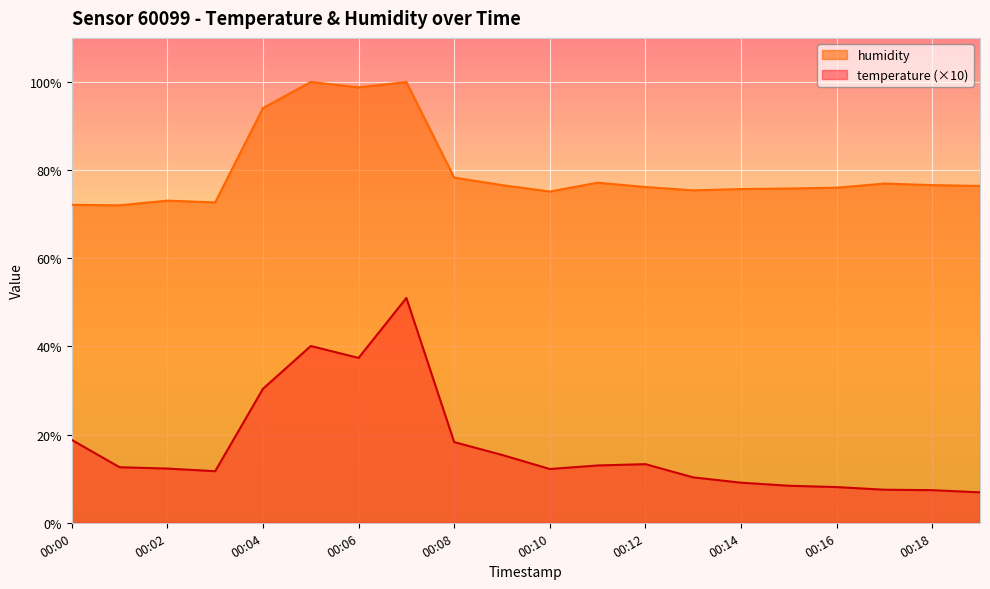

Reading right to left, extract all data points from this chart.

temperature: 6.9	7.4	7.5	8.1	8.4	9.1	10.3	13.3	13.0	12.2	15.4	18.3	51.0	37.4	40.1	30.4	11.7	12.3	12.6	18.8
humidity: 76.4	76.6	77.0	76.0	75.8	75.7	75.4	76.2	77.2	75.2	76.6	78.3	100.0	98.8	100.0	94.1	72.7	73.1	72.0	72.1